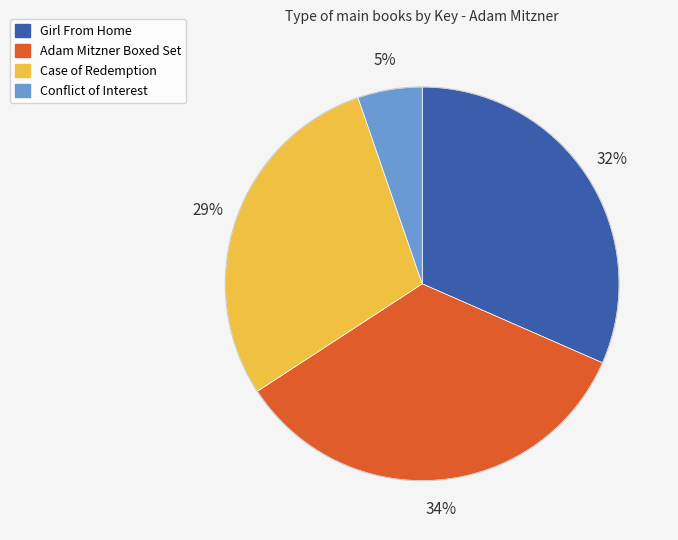

Which category has the biggest portion of the pie?

Adam Mitzner Boxed Set